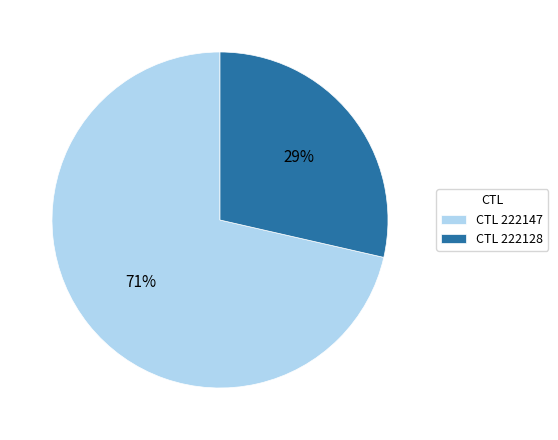

Which slice is the smallest?

CTL 222128